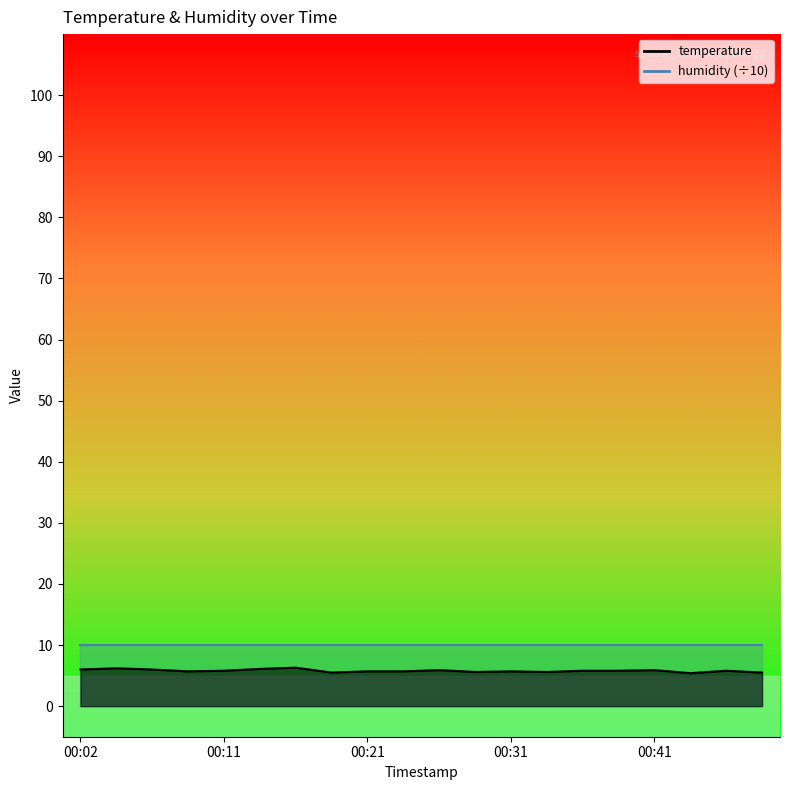

Rank the categories by value from highest to lowest.

00:16, 00:04, 00:14, 00:02, 00:07, 00:26, 00:41, 00:11, 00:36, 00:38, 00:45, 00:09, 00:21, 00:24, 00:31, 00:28, 00:33, 00:19, 00:48, 00:43